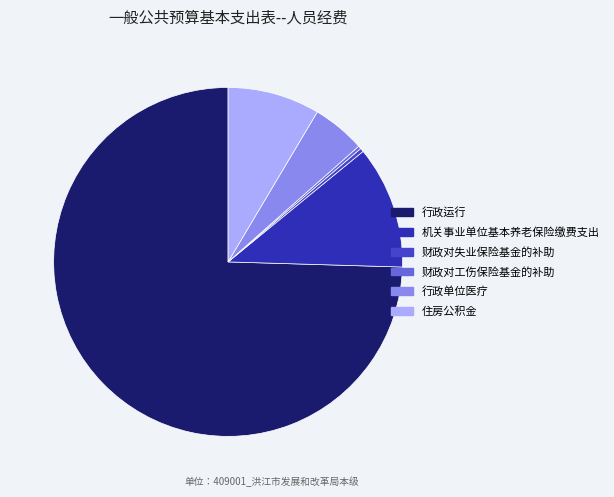

Does 财政对工伤保险基金的补助 account for over 50% of the chart?

No